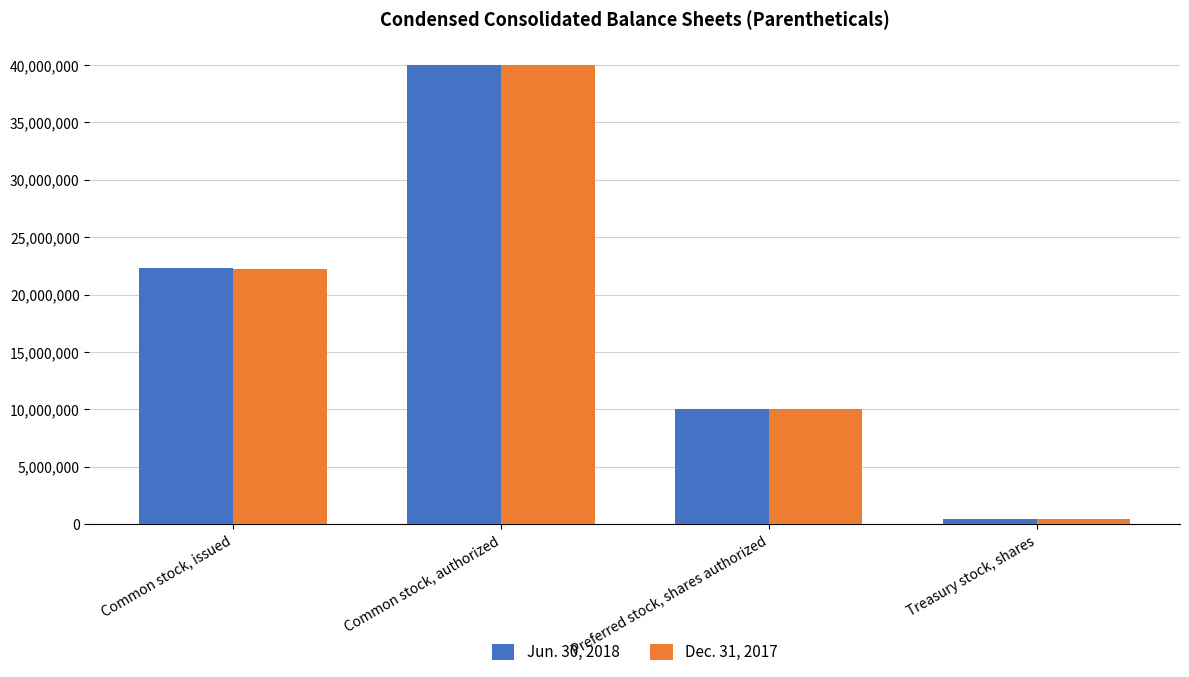

Is it true that Jun. 30, 2018 equals 403581 at Treasury stock, shares?

True